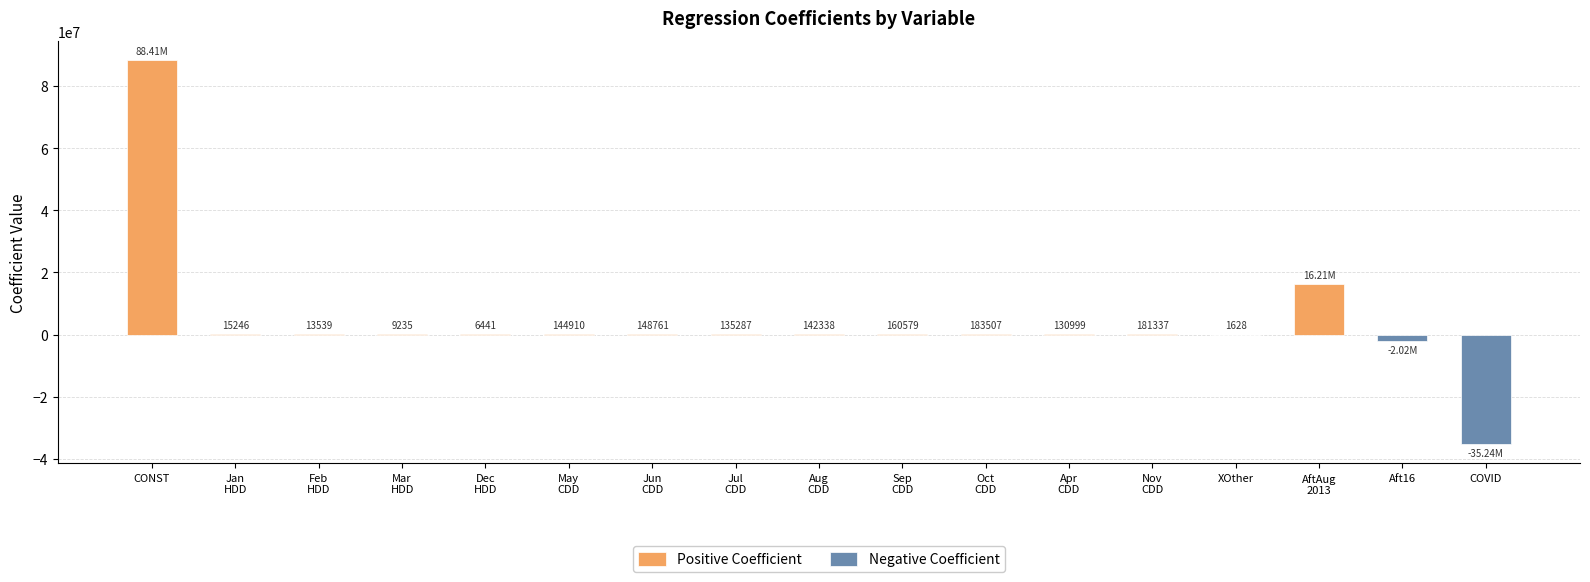

The chart shows a value of 10550.9 at WeatherTrans.JanHDD. True or false?

False